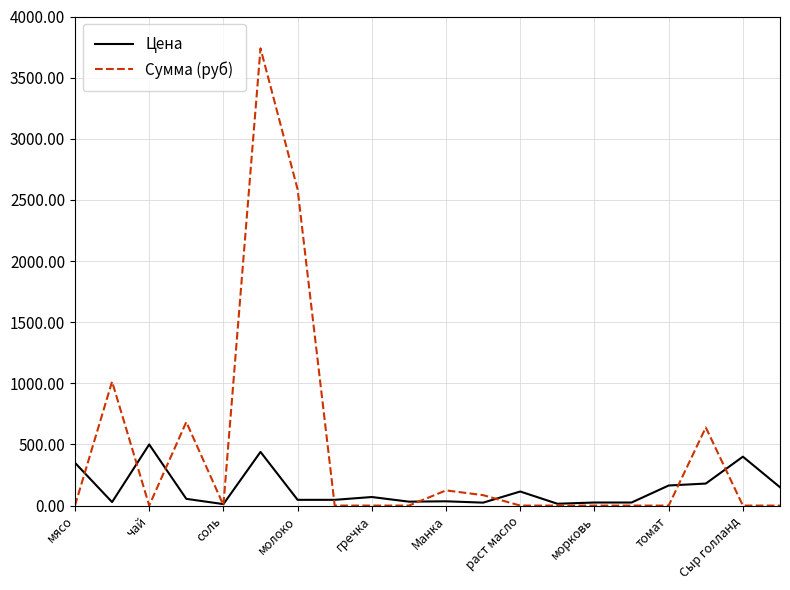

Which series has the widest spread of values?

Сумма (руб)